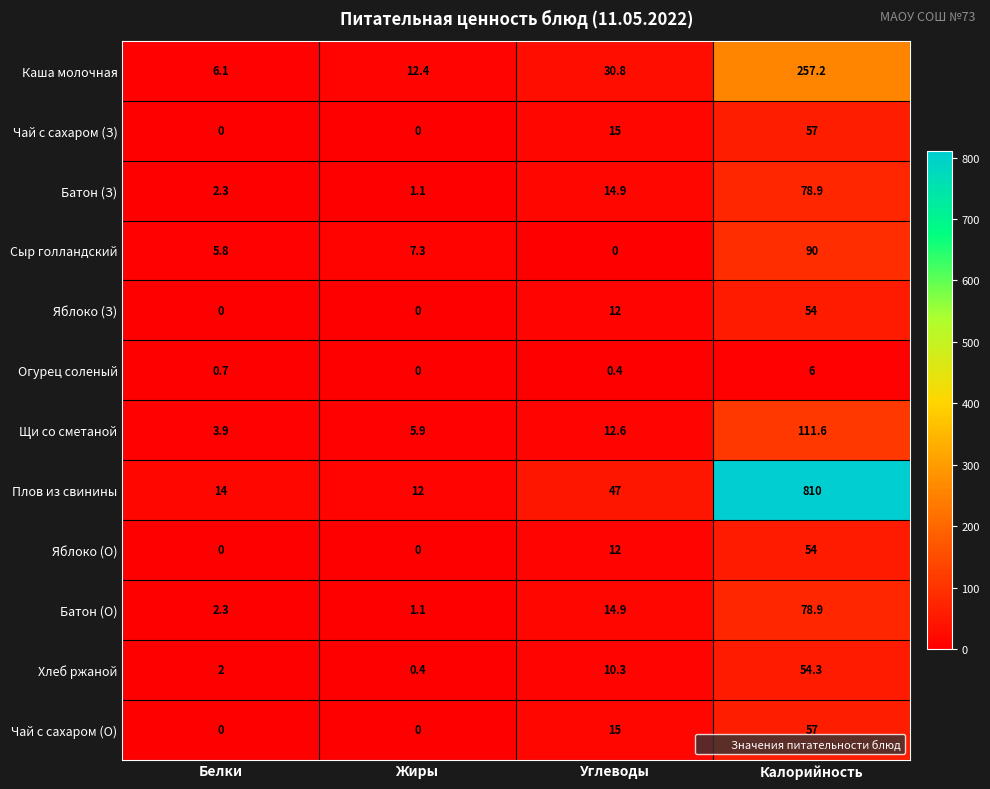

What is the spread (max minus min) of values at Калорийность?

804.0